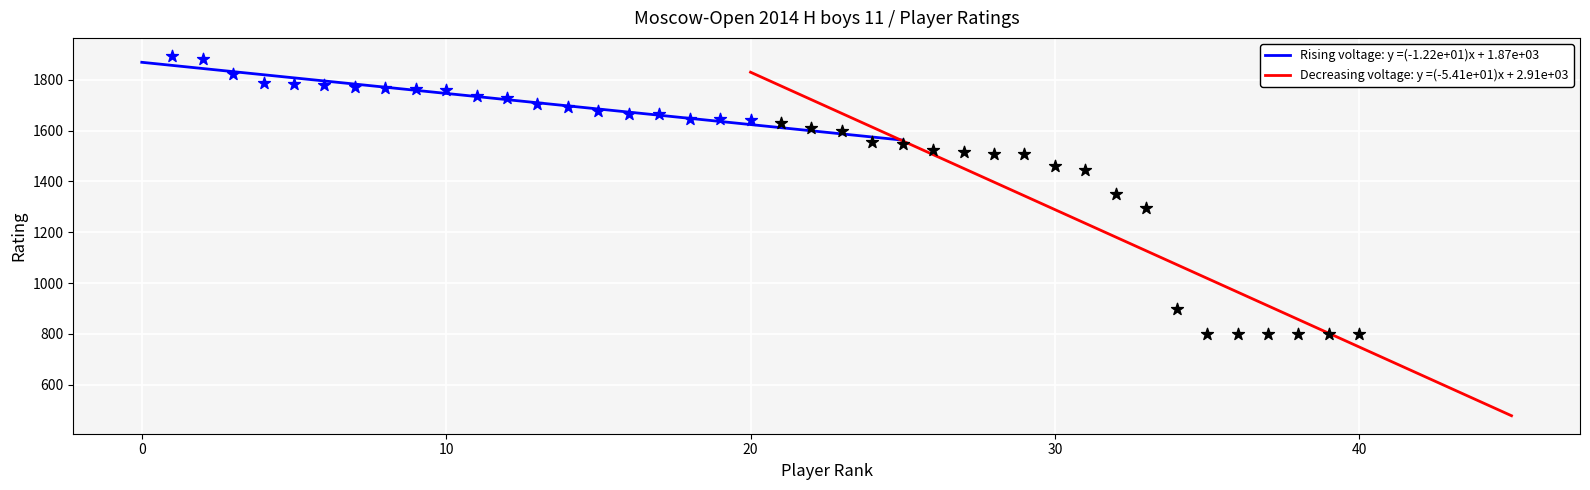

Which series reaches the maximum Y coordinate?

Rising voltage (Rating)